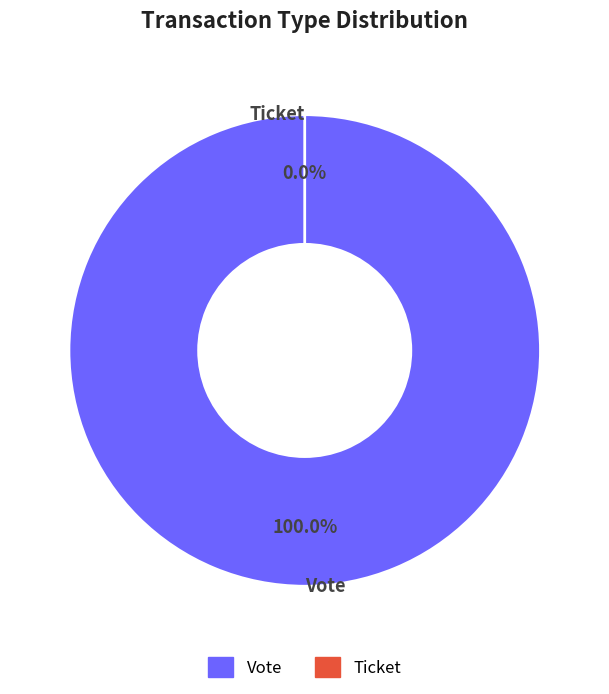

To the nearest percent, what is the difference between the Vote and Ticket slice percentages?

100%